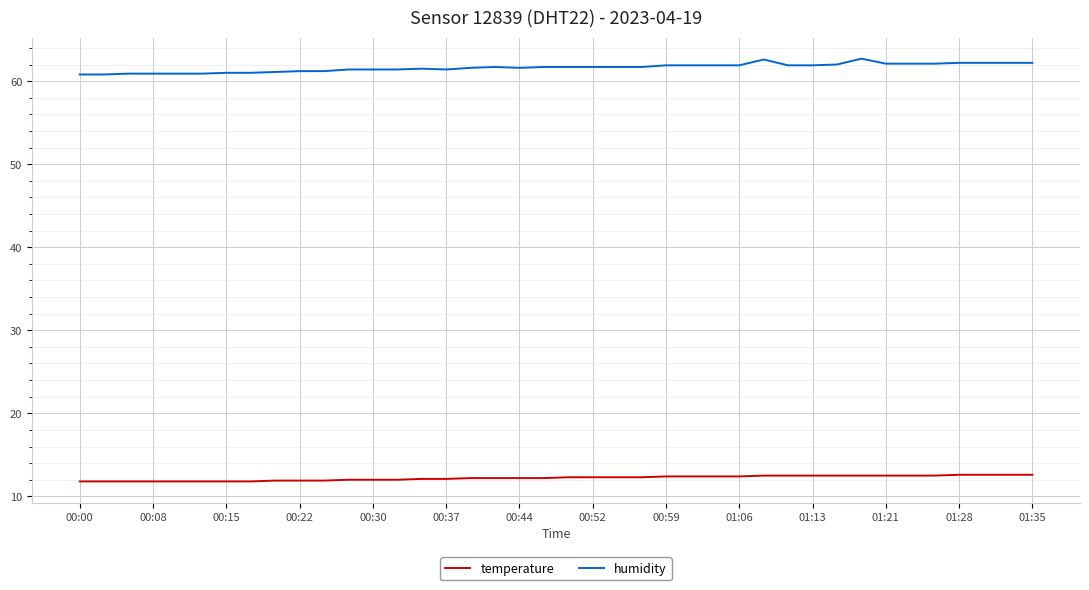

Is this an area chart (filled region under the line)?

No